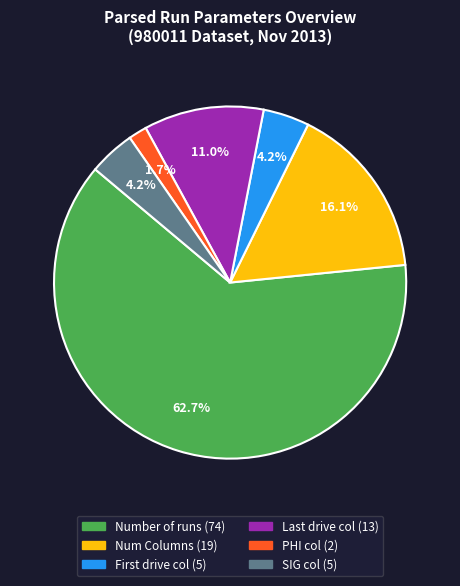

How many slices are in this pie chart?

6